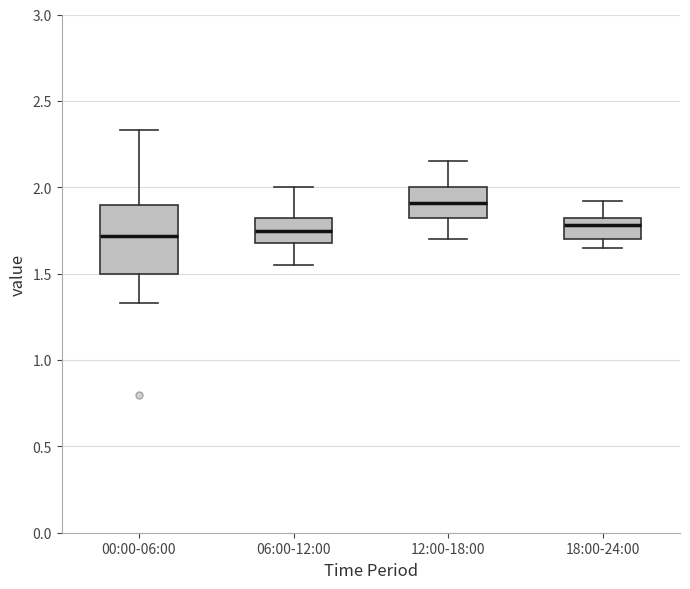

Which box's median line is the highest?

12:00-18:00